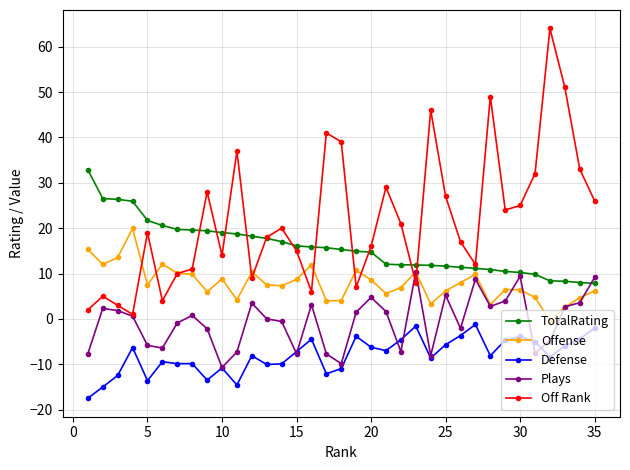

What is the value of the Off Rank point at the 32nd from the left?

64.0